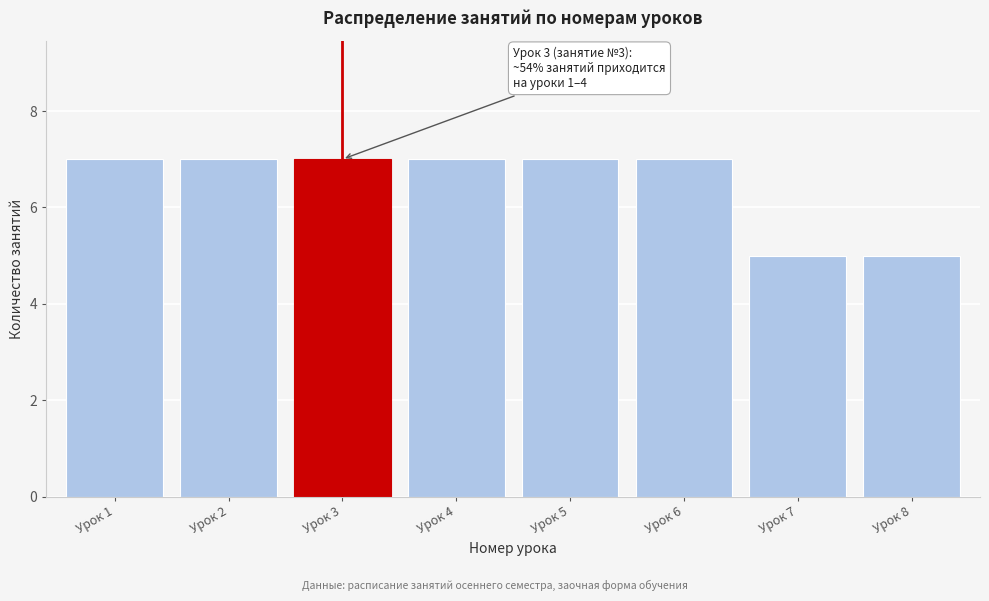

Reading left to right, extract all data points from this chart.

7	7	7	7	7	7	5	5